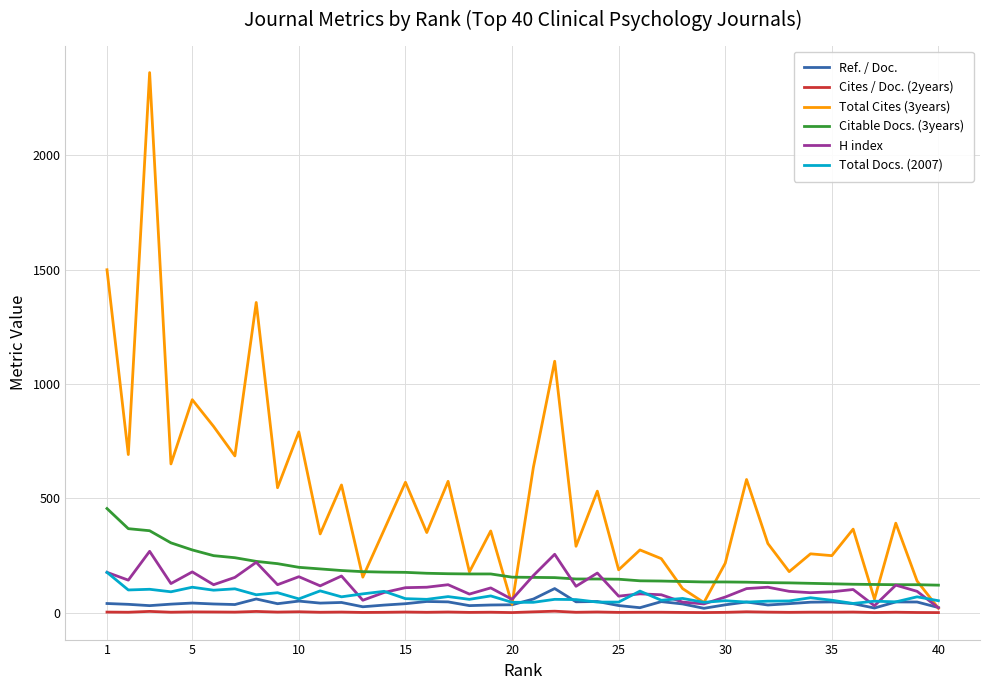

What is the lowest value of the Citable Docs. (3years) series?

120.0